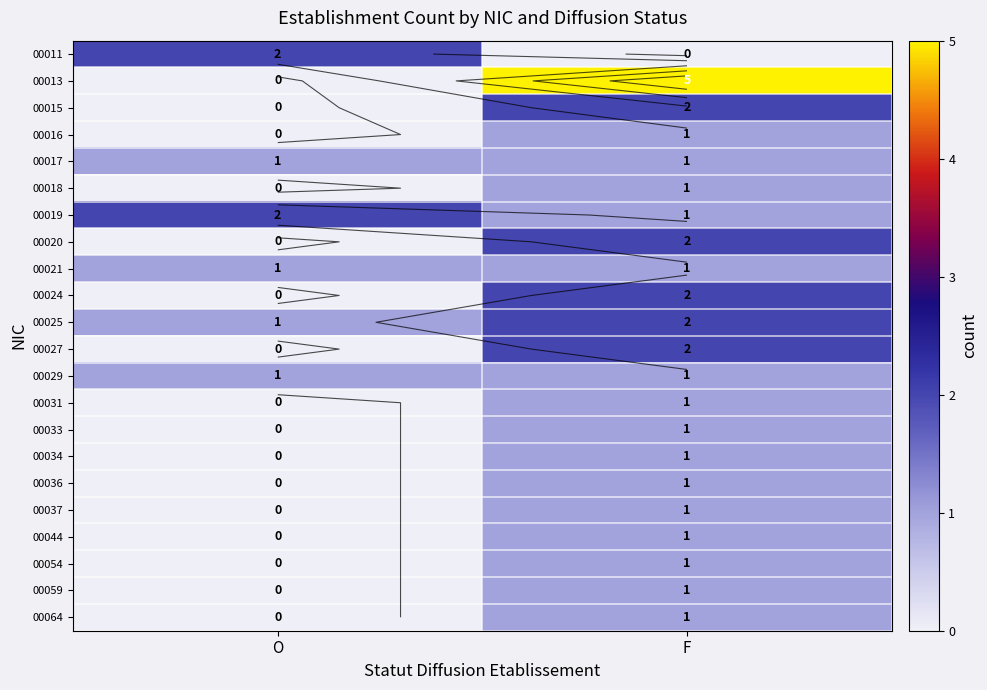

Count the 00011 values in the range 0 to 2.

2